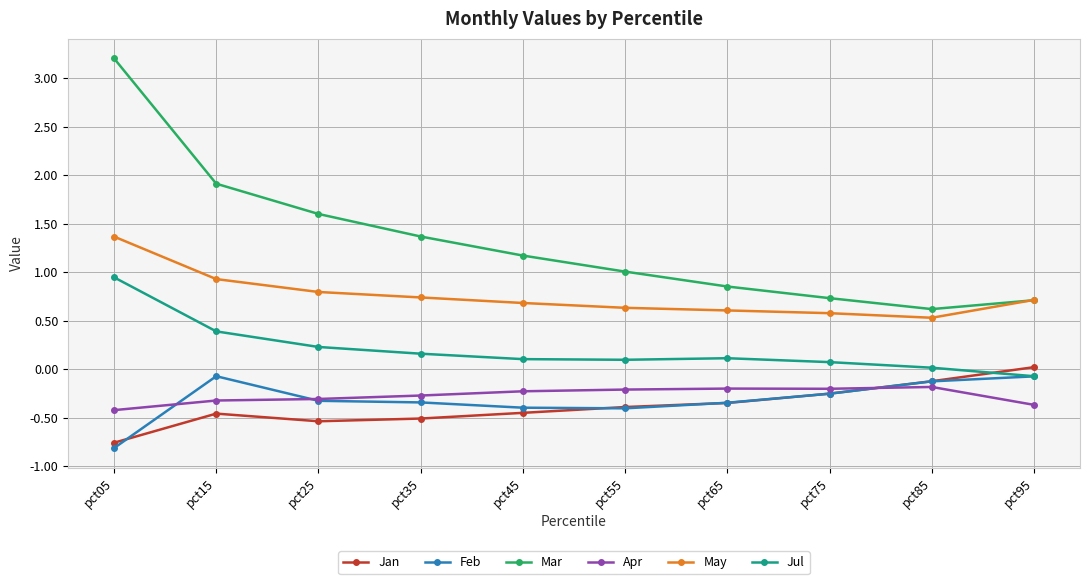

What is the difference between the Apr values at pct85 and pct95?

0.2